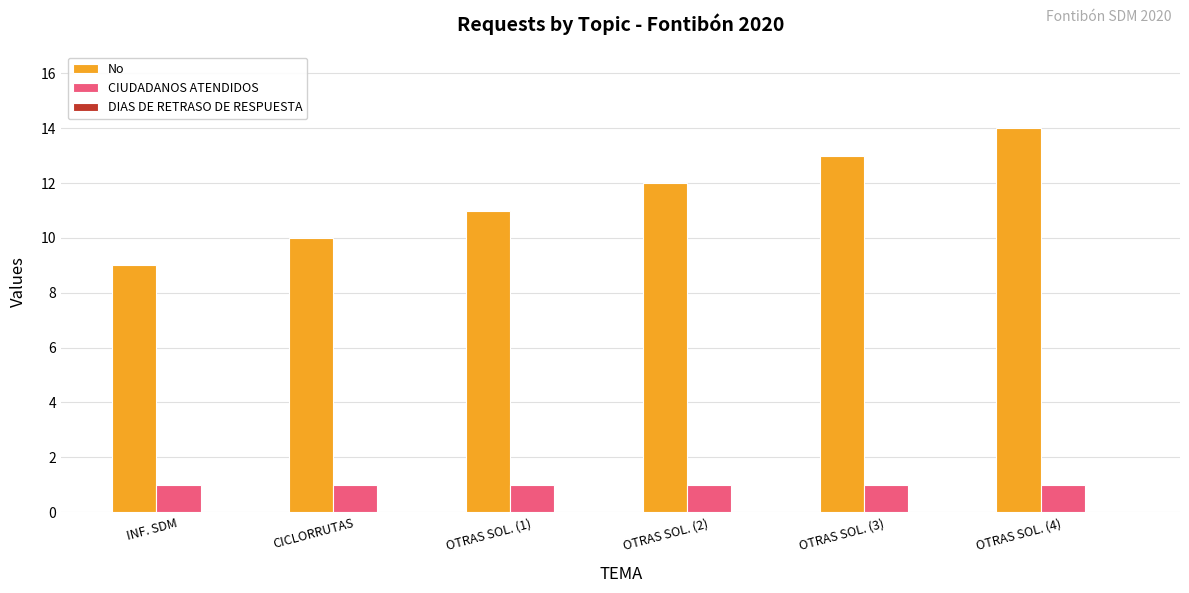

Which series has the largest range (max minus min)?

No